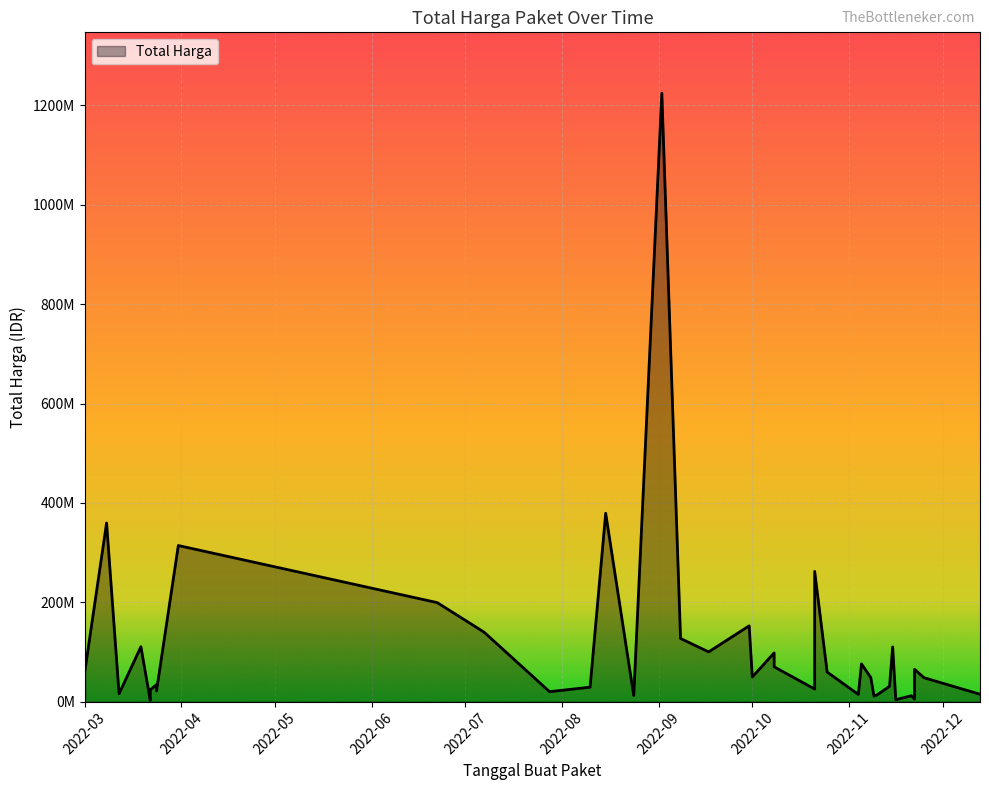

How many lines are shown in the chart?

1